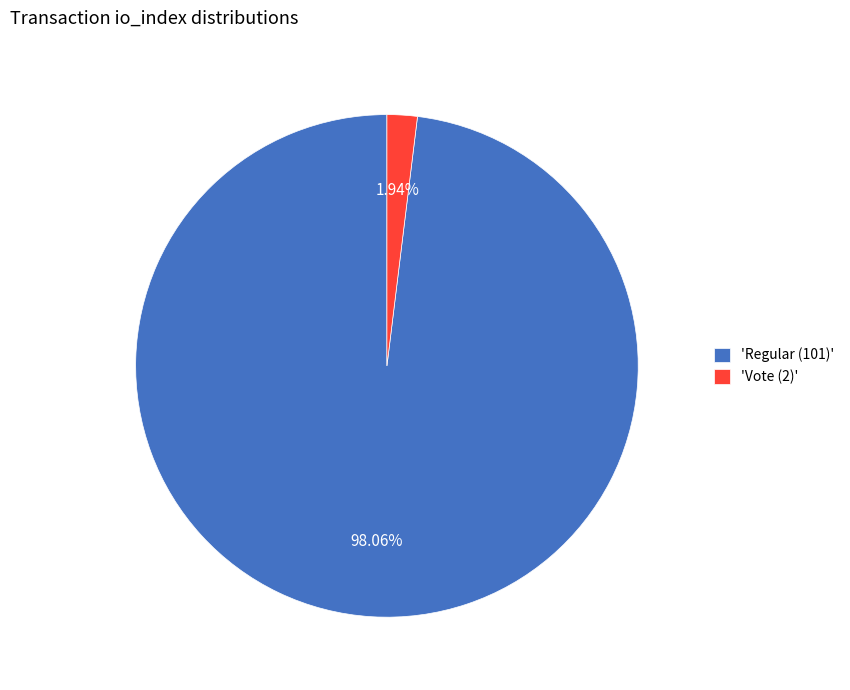

Count the number of slices in the pie.

2